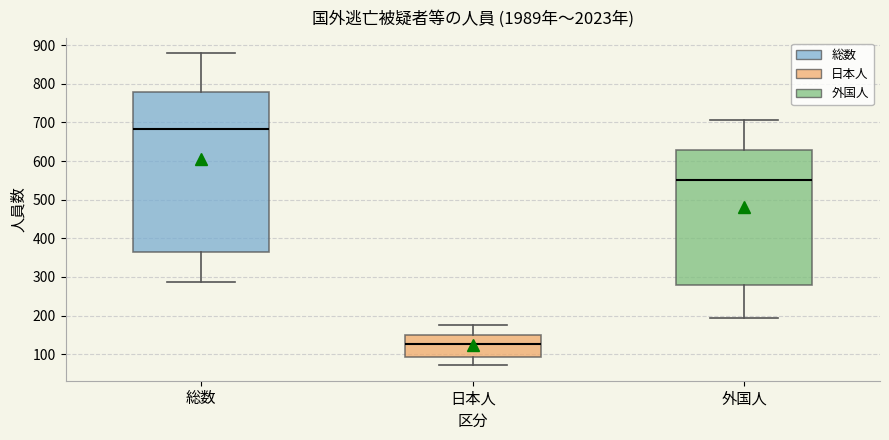

Where does the upper whisker of the box for 日本人 end on the y-axis? The values are not printed on the chart, so give them approximately, as read against the axis.

180